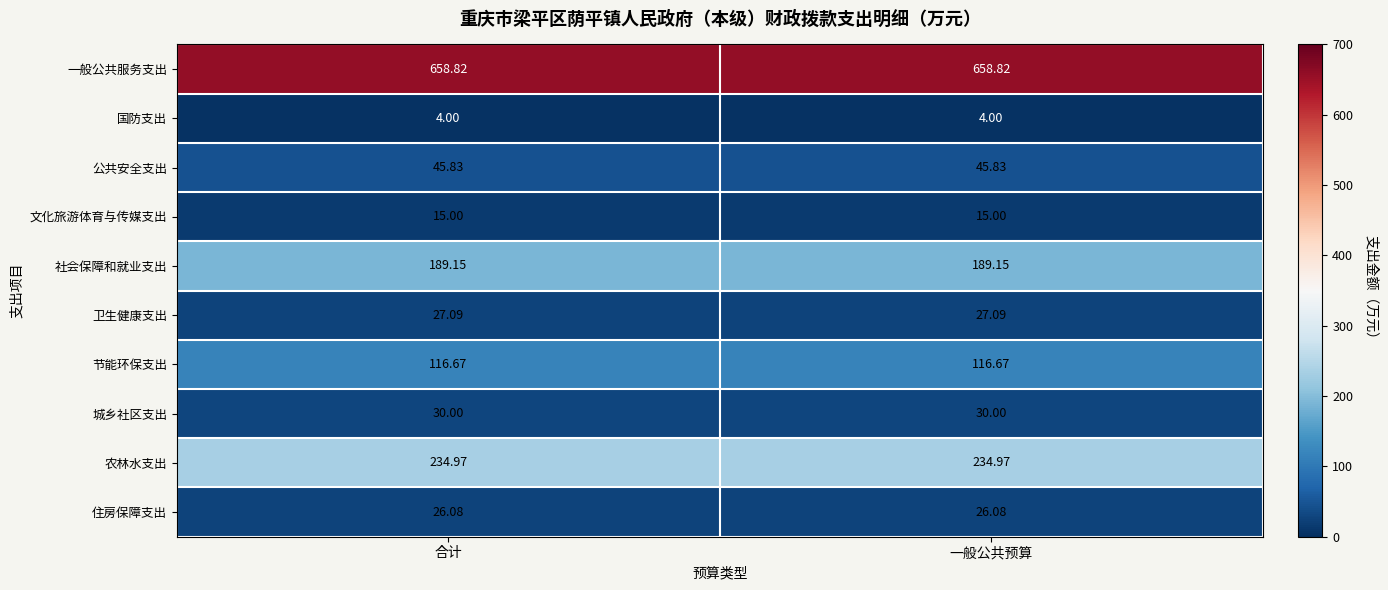

Is the value of 城乡社区支出 at 合计 greater than the value of 住房保障支出 at 一般公共预算?

Yes